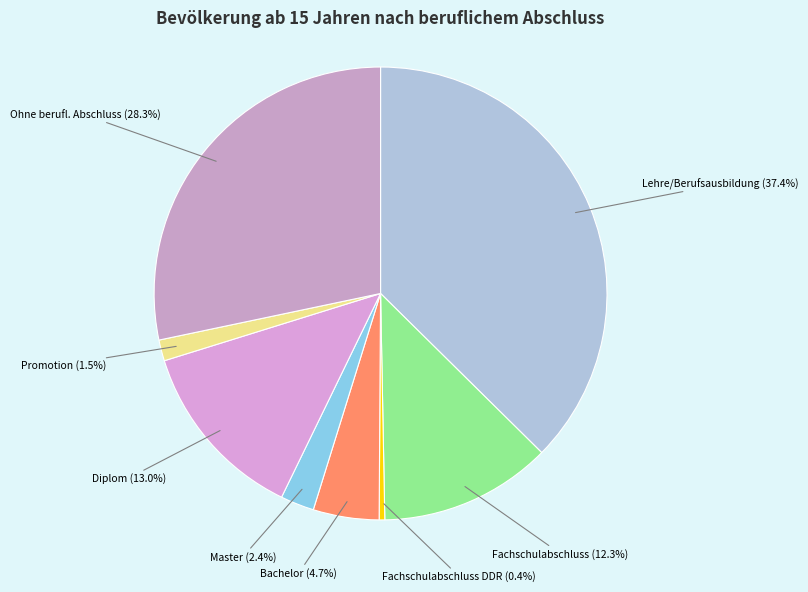

What portion of the pie excludes Promotion (1.5%)?

98.5%